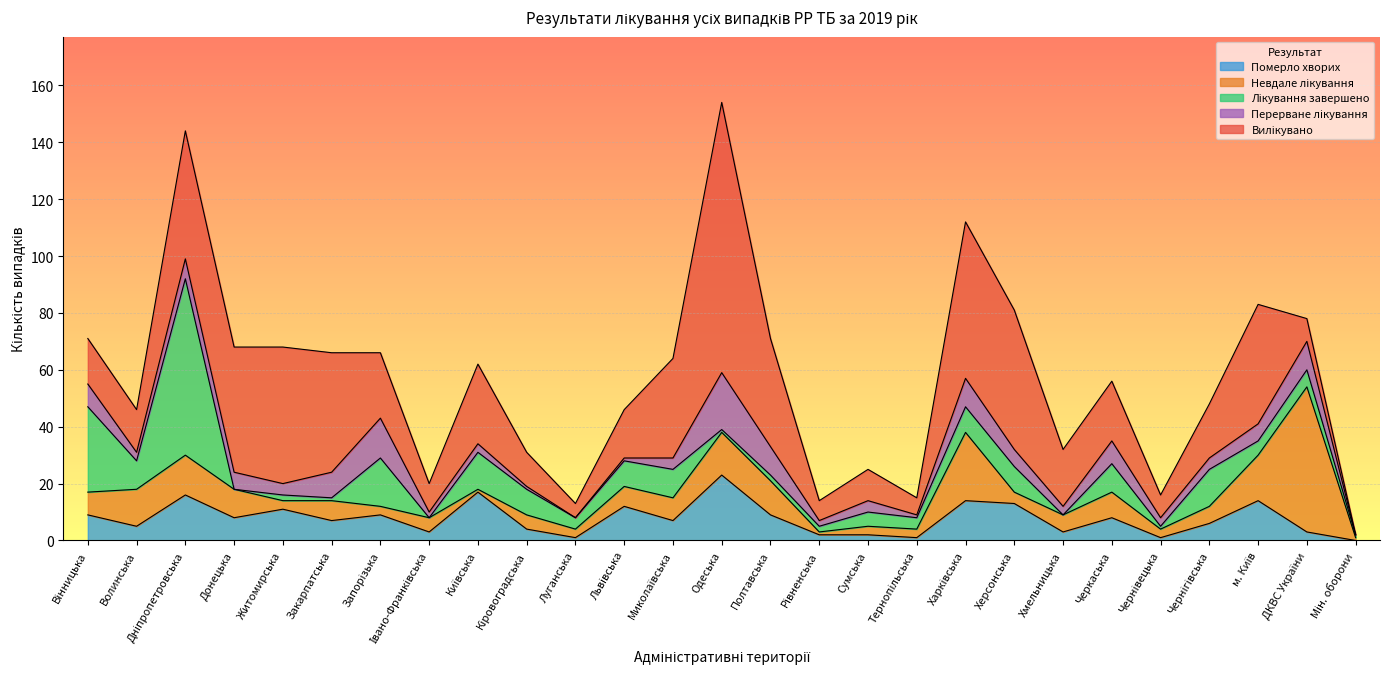

Is it true that Вилікувано equals 55 at Харківська?

True